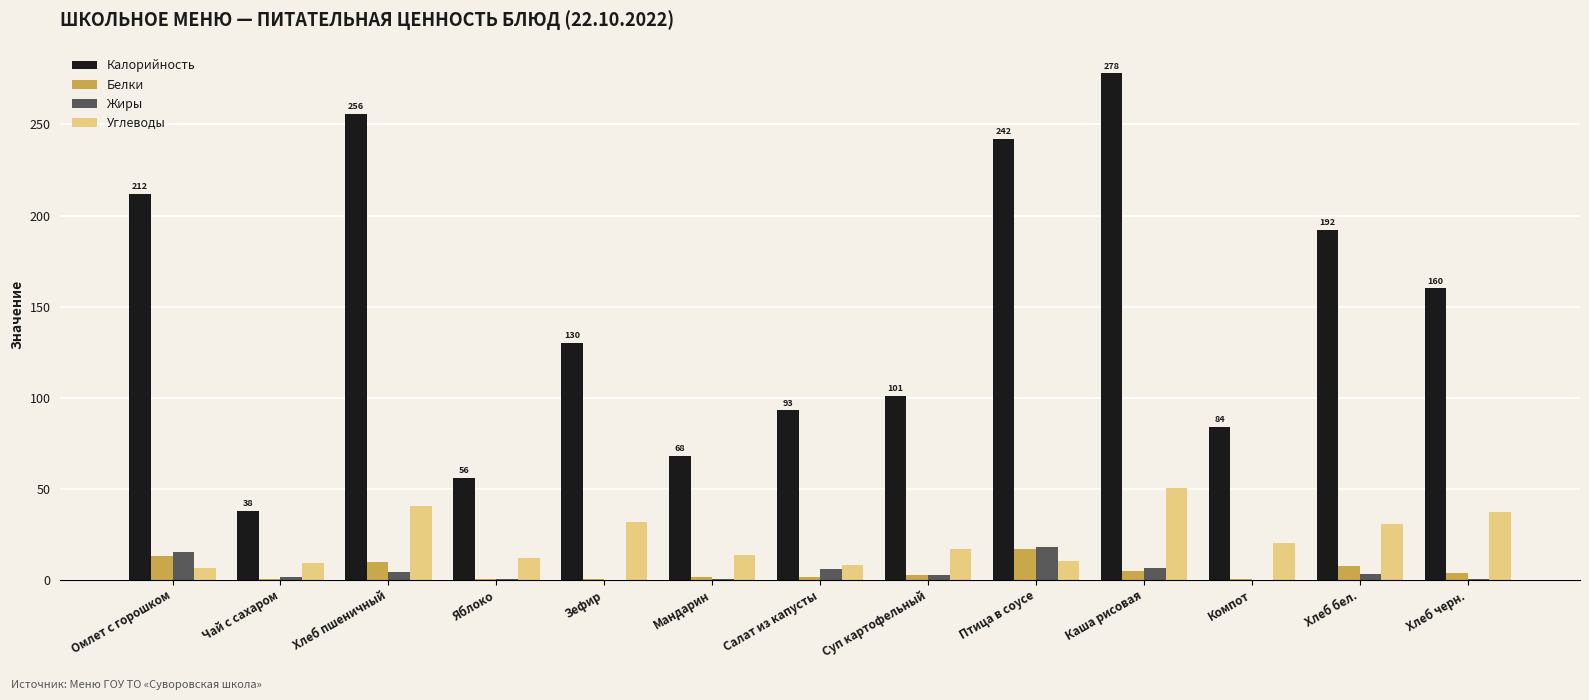

How many series are shown in this chart?

4